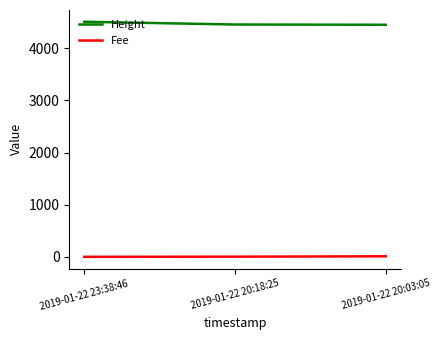

At 2019-01-22 20:18:25, list the series in order from largest to smallest.

Height, Fee